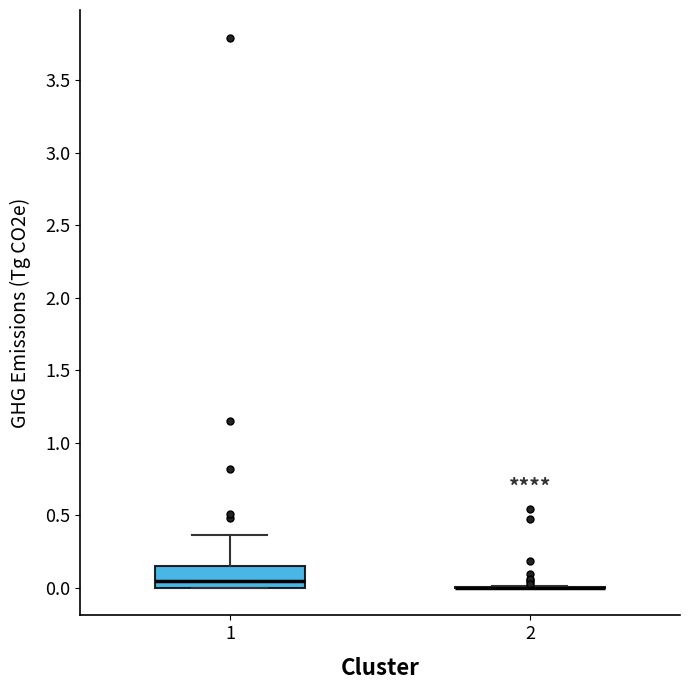

Reading left to right, read every box against the y-axis: the position of its median line, the range the box covers, and the ends of its whiskers. The values are not printed on the chart, so give them approximately, as read against the axis.

1: median 0.05, box 0.00 to 0.15, whiskers 0.00 to 0.35
2: box collapsed to a line at 0.00, whiskers 0.00 to 0.00